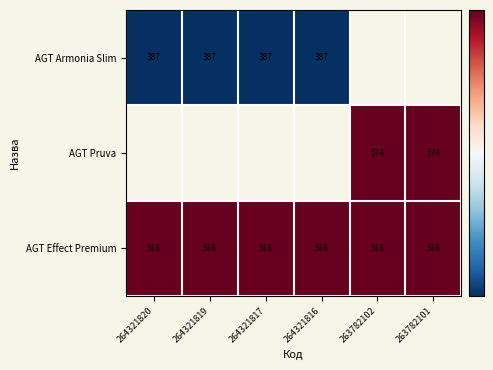

The value of AGT Effect Premium at 264321816 is 33.4. True or false?

True